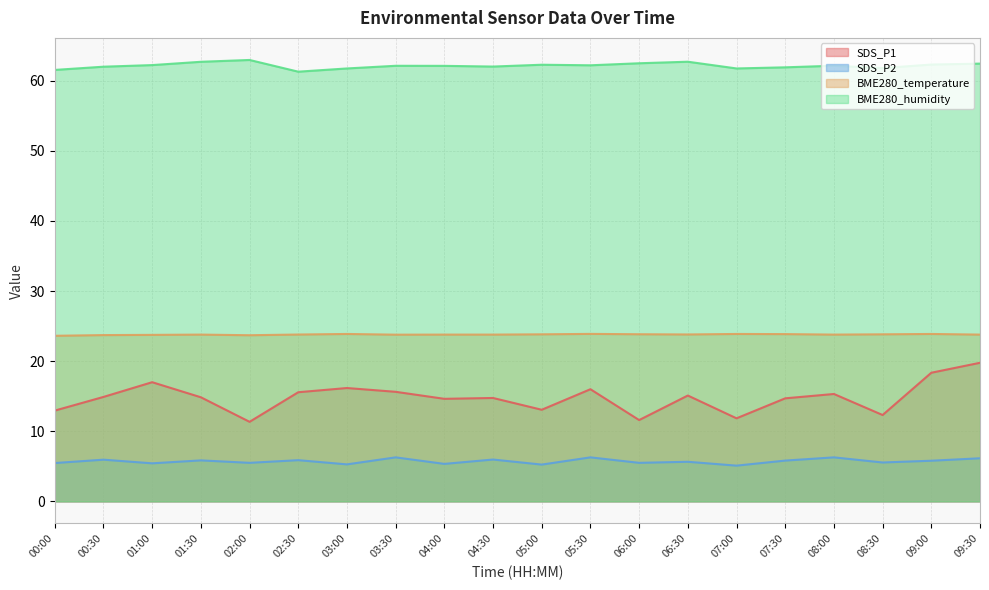

At which label does SDS_P1 reach its minimum?

02:00